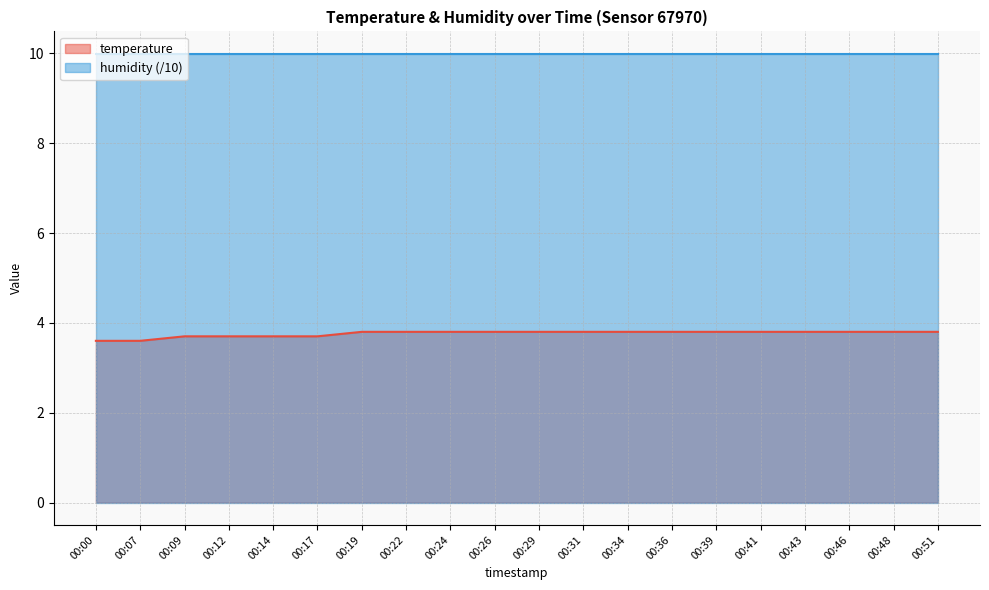

How many values are between 3 and 4?

20